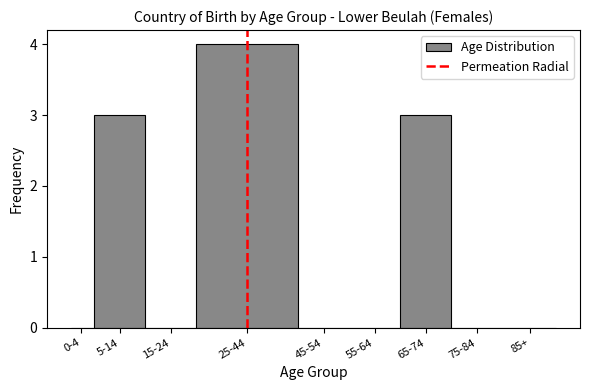

Reading left to right, list all the values displayed in this chart.

0-4=0	5-14=3	15-24=0	25-44=4	45-54=0	55-64=0	65-74=3	75-84=0	85+=0